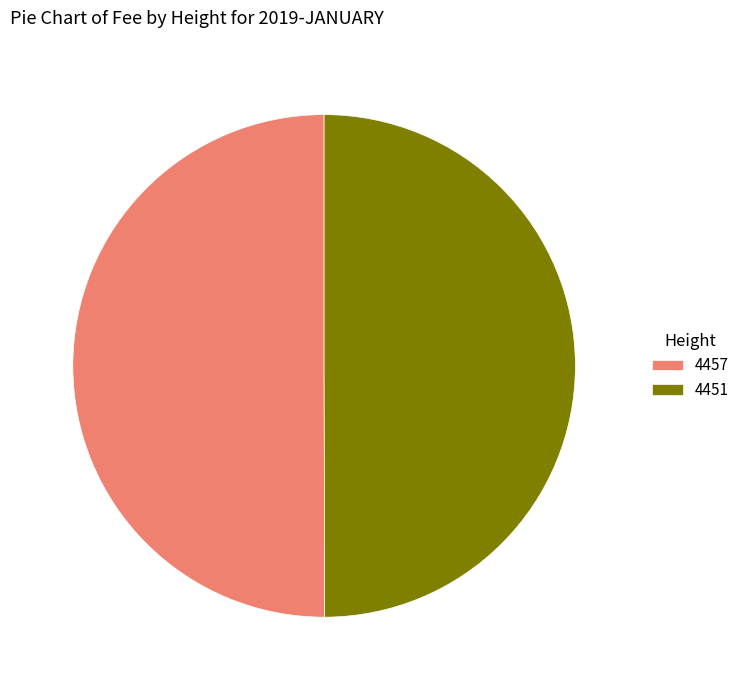

True or false: 4457 accounts for 50% of the total.

True